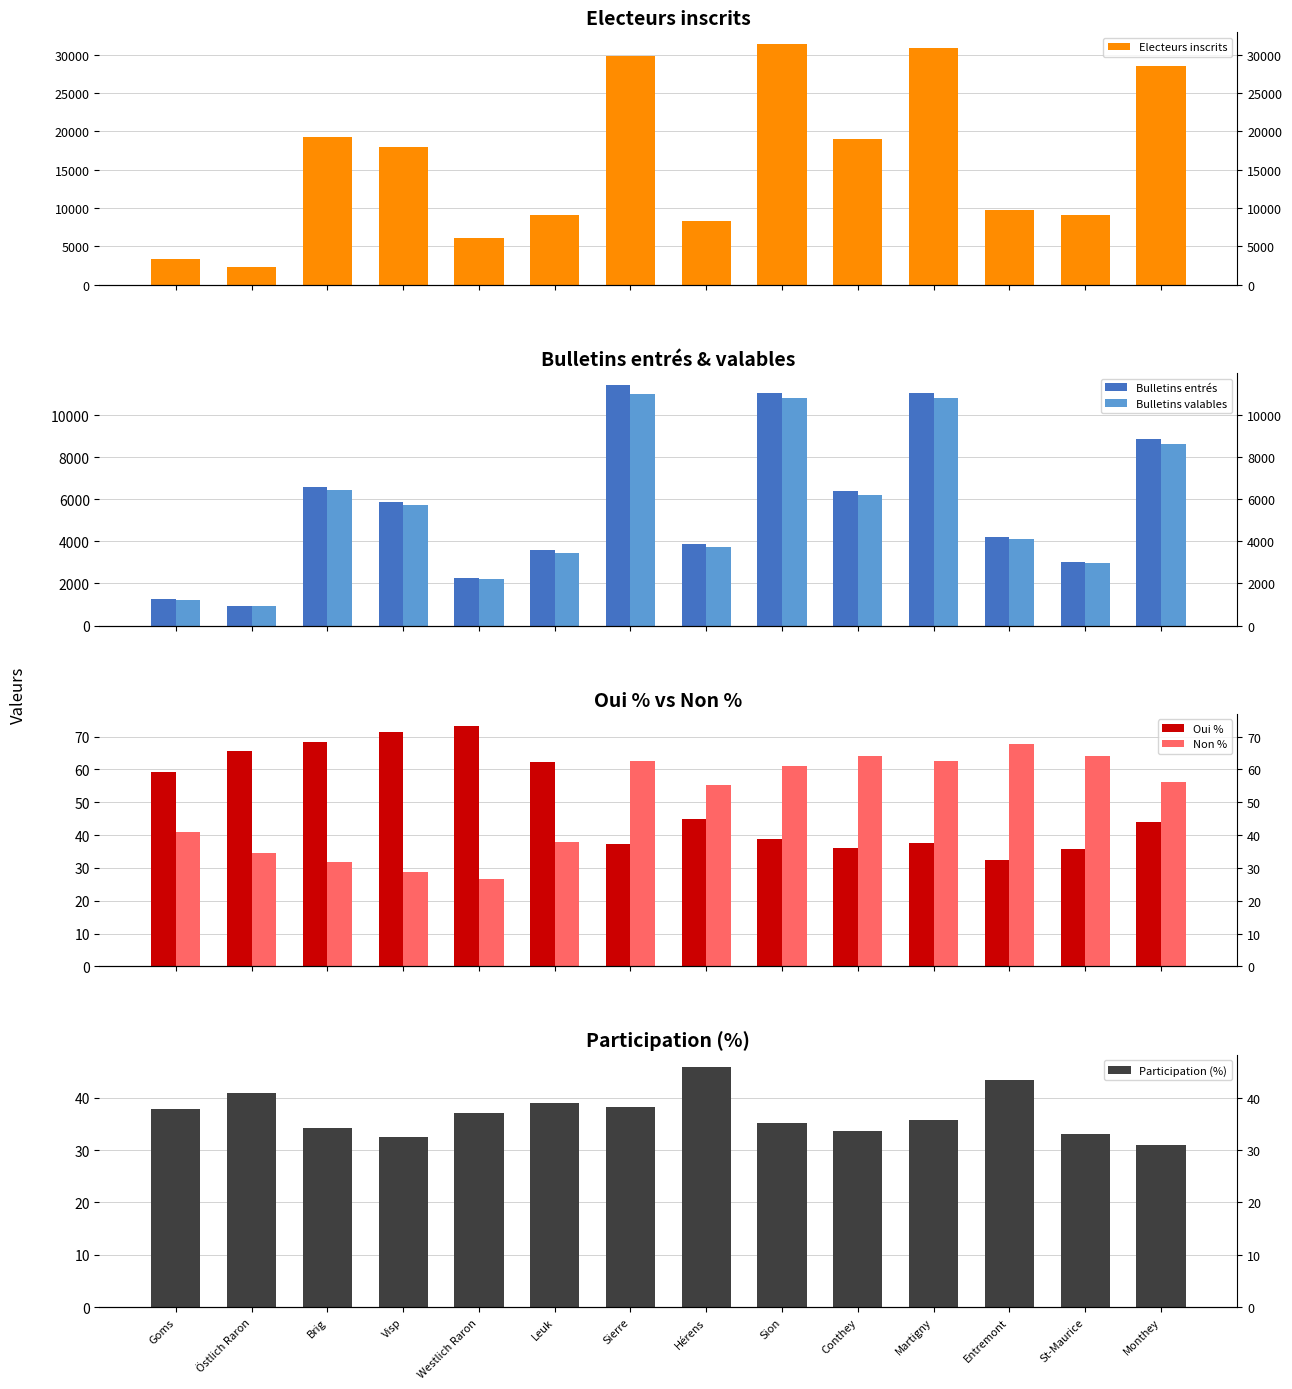

Which label corresponds to the largest value in the chart?

Sion